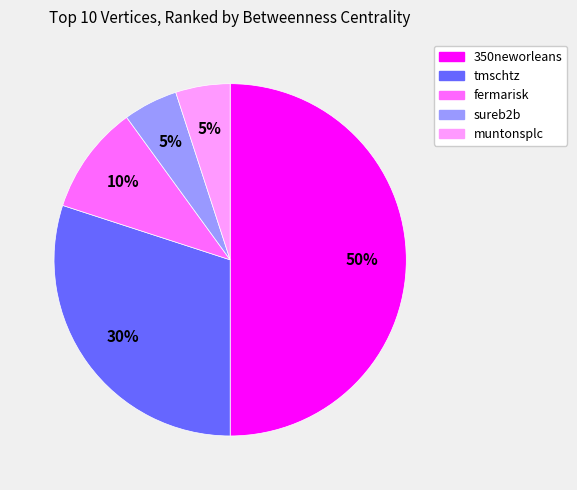

What is the ratio of the value at tmschtz to the value at 350neworleans?

0.6